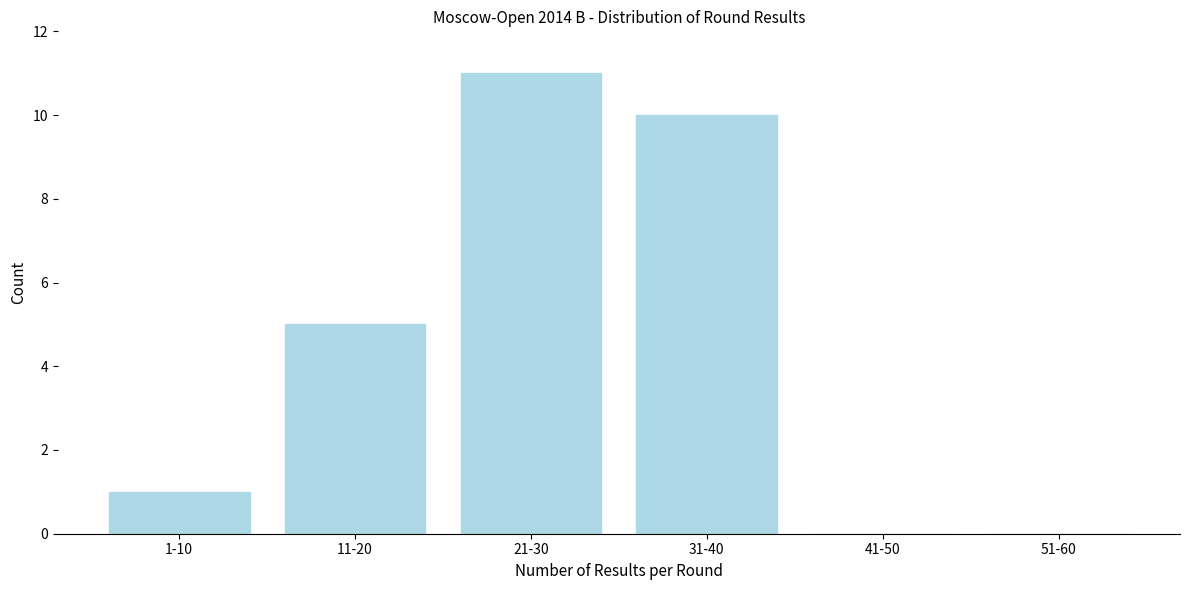

Reading right to left, transcribe all the data shown in this chart.

51-60=0	41-50=0	31-40=10	21-30=11	11-20=5	1-10=1